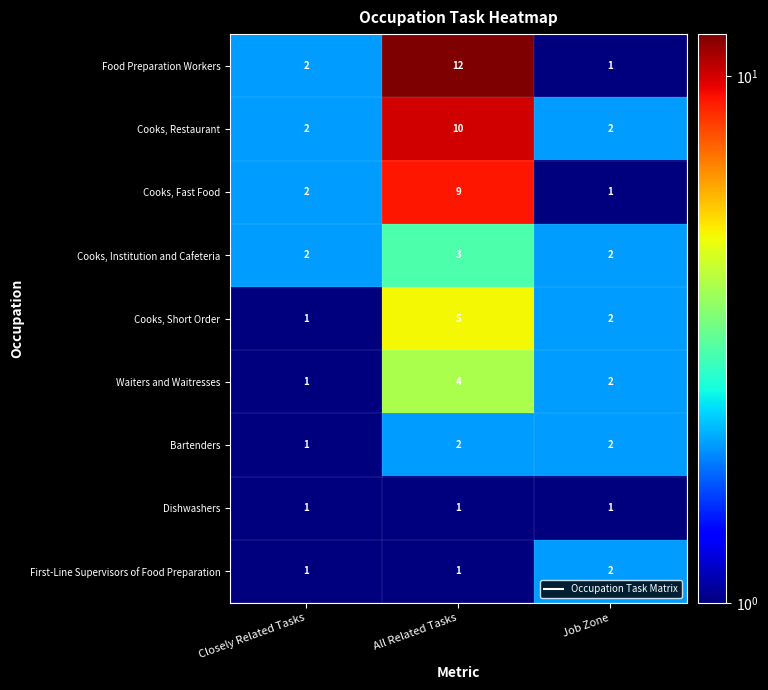

At which label does Waiters and Waitresses first exceed 2?

All Related Tasks